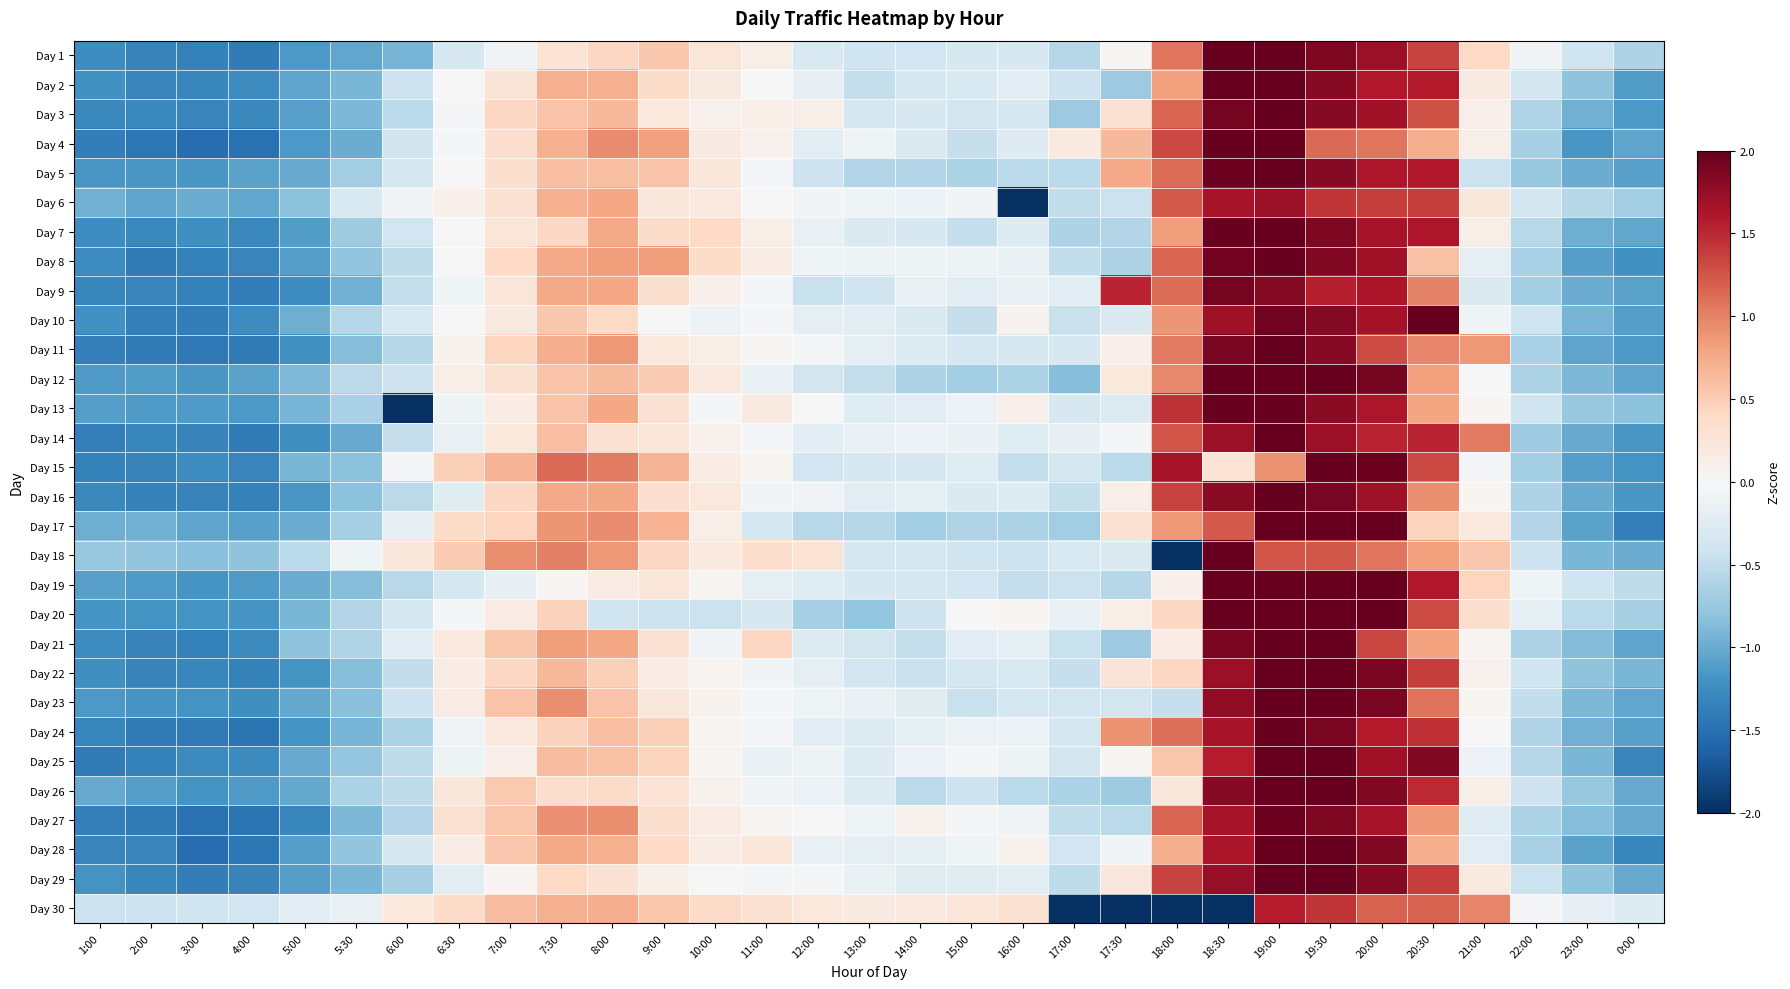

Reading left to right, transcribe all the data shown in this chart.

Day 1: 1:00=-1.2	2:00=-1.3	3:00=-1.4	4:00=-1.4	5:00=-1.1	5:30=-1.0	6:00=-0.9	6:30=-0.3	7:00=-0.1	7:30=0.3	8:00=0.4	9:00=0.5	10:00=0.2	11:00=0.1	12:00=-0.3	13:00=-0.4	14:00=-0.4	15:00=-0.3	16:00=-0.3	17:00=-0.6	17:30=0.0	18:00=1.1	18:30=2.0	19:00=2.0	19:30=1.9	20:00=1.7	20:30=1.4	21:00=0.4	22:00=-0.1	23:00=-0.4	0:00=-0.6
Day 2: 1:00=-1.2	2:00=-1.3	3:00=-1.3	4:00=-1.3	5:00=-1.1	5:30=-0.9	6:00=-0.4	6:30=0.0	7:00=0.3	7:30=0.7	8:00=0.7	9:00=0.4	10:00=0.2	11:00=-0.0	12:00=-0.2	13:00=-0.5	14:00=-0.3	15:00=-0.3	16:00=-0.2	17:00=-0.4	17:30=-0.7	18:00=0.8	18:30=2.0	19:00=2.0	19:30=1.8	20:00=1.6	20:30=1.6	21:00=0.2	22:00=-0.4	23:00=-0.8	0:00=-1.1
Day 3: 1:00=-1.3	2:00=-1.3	3:00=-1.3	4:00=-1.3	5:00=-1.1	5:30=-0.9	6:00=-0.5	6:30=-0.0	7:00=0.4	7:30=0.6	8:00=0.6	9:00=0.2	10:00=0.1	11:00=0.1	12:00=0.1	13:00=-0.4	14:00=-0.3	15:00=-0.4	16:00=-0.4	17:00=-0.7	17:30=0.3	18:00=1.2	18:30=1.9	19:00=2.0	19:30=1.8	20:00=1.7	20:30=1.3	21:00=0.1	22:00=-0.6	23:00=-1.0	0:00=-1.1
Day 4: 1:00=-1.4	2:00=-1.4	3:00=-1.5	4:00=-1.5	5:00=-1.1	5:30=-1.0	6:00=-0.4	6:30=-0.0	7:00=0.3	7:30=0.7	8:00=0.9	9:00=0.8	10:00=0.2	11:00=0.1	12:00=-0.2	13:00=-0.1	14:00=-0.3	15:00=-0.5	16:00=-0.3	17:00=0.2	17:30=0.7	18:00=1.3	18:30=2.0	19:00=2.0	19:30=1.1	20:00=1.1	20:30=0.7	21:00=0.1	22:00=-0.7	23:00=-1.2	0:00=-1.1
Day 5: 1:00=-1.2	2:00=-1.2	3:00=-1.2	4:00=-1.1	5:00=-1.0	5:30=-0.7	6:00=-0.3	6:30=-0.0	7:00=0.3	7:30=0.6	8:00=0.6	9:00=0.6	10:00=0.2	11:00=-0.0	12:00=-0.4	13:00=-0.6	14:00=-0.6	15:00=-0.6	16:00=-0.5	17:00=-0.5	17:30=0.8	18:00=1.1	18:30=2.0	19:00=2.0	19:30=1.8	20:00=1.6	20:30=1.6	21:00=-0.4	22:00=-0.8	23:00=-1.0	0:00=-1.1
Day 6: 1:00=-1.0	2:00=-1.1	3:00=-1.0	4:00=-1.0	5:00=-0.8	5:30=-0.3	6:00=-0.1	6:30=0.1	7:00=0.3	7:30=0.7	8:00=0.8	9:00=0.2	10:00=0.2	11:00=0.0	12:00=-0.1	13:00=-0.1	14:00=-0.1	15:00=-0.1	16:00=-2.0	17:00=-0.5	17:30=-0.4	18:00=1.2	18:30=1.6	19:00=1.7	19:30=1.4	20:00=1.4	20:30=1.4	21:00=0.2	22:00=-0.4	23:00=-0.6	0:00=-0.7
Day 7: 1:00=-1.2	2:00=-1.3	3:00=-1.2	4:00=-1.3	5:00=-1.1	5:30=-0.7	6:00=-0.4	6:30=0.0	7:00=0.2	7:30=0.4	8:00=0.8	9:00=0.4	10:00=0.4	11:00=0.1	12:00=-0.1	13:00=-0.3	14:00=-0.3	15:00=-0.5	16:00=-0.3	17:00=-0.6	17:30=-0.6	18:00=0.8	18:30=2.0	19:00=2.0	19:30=1.9	20:00=1.7	20:30=1.6	21:00=0.1	22:00=-0.6	23:00=-1.0	0:00=-1.0
Day 8: 1:00=-1.3	2:00=-1.4	3:00=-1.4	4:00=-1.3	5:00=-1.1	5:30=-0.8	6:00=-0.5	6:30=0.0	7:00=0.4	7:30=0.8	8:00=0.8	9:00=0.8	10:00=0.4	11:00=0.1	12:00=-0.1	13:00=-0.1	14:00=-0.1	15:00=-0.1	16:00=-0.1	17:00=-0.5	17:30=-0.6	18:00=1.2	18:30=1.9	19:00=2.0	19:30=1.8	20:00=1.7	20:30=0.6	21:00=-0.2	22:00=-0.7	23:00=-1.1	0:00=-1.2
Day 9: 1:00=-1.3	2:00=-1.3	3:00=-1.3	4:00=-1.4	5:00=-1.2	5:30=-1.0	6:00=-0.5	6:30=-0.1	7:00=0.2	7:30=0.8	8:00=0.8	9:00=0.3	10:00=0.1	11:00=-0.0	12:00=-0.4	13:00=-0.4	14:00=-0.1	15:00=-0.2	16:00=-0.1	17:00=-0.2	17:30=1.5	18:00=1.1	18:30=1.9	19:00=1.8	19:30=1.5	20:00=1.6	20:30=1.0	21:00=-0.3	22:00=-0.7	23:00=-1.0	0:00=-1.1
Day 10: 1:00=-1.2	2:00=-1.4	3:00=-1.4	4:00=-1.3	5:00=-1.0	5:30=-0.6	6:00=-0.3	6:30=-0.0	7:00=0.2	7:30=0.5	8:00=0.4	9:00=-0.0	10:00=-0.1	11:00=-0.0	12:00=-0.2	13:00=-0.2	14:00=-0.3	15:00=-0.5	16:00=0.1	17:00=-0.4	17:30=-0.3	18:00=0.9	18:30=1.7	19:00=1.9	19:30=1.8	20:00=1.7	20:30=2.0	21:00=-0.1	22:00=-0.4	23:00=-0.9	0:00=-1.1
Day 11: 1:00=-1.4	2:00=-1.4	3:00=-1.4	4:00=-1.4	5:00=-1.2	5:30=-0.8	6:00=-0.6	6:30=0.1	7:00=0.4	7:30=0.7	8:00=0.9	9:00=0.2	10:00=0.1	11:00=0.0	12:00=-0.0	13:00=-0.2	14:00=-0.3	15:00=-0.3	16:00=-0.3	17:00=-0.3	17:30=0.1	18:00=1.0	18:30=1.9	19:00=2.0	19:30=1.8	20:00=1.3	20:30=1.0	21:00=0.9	22:00=-0.6	23:00=-1.0	0:00=-1.2
Day 12: 1:00=-1.1	2:00=-1.1	3:00=-1.2	4:00=-1.1	5:00=-0.9	5:30=-0.5	6:00=-0.4	6:30=0.1	7:00=0.3	7:30=0.6	8:00=0.6	9:00=0.5	10:00=0.2	11:00=-0.1	12:00=-0.4	13:00=-0.5	14:00=-0.6	15:00=-0.7	16:00=-0.6	17:00=-0.8	17:30=0.2	18:00=1.0	18:30=2.0	19:00=2.0	19:30=2.0	20:00=1.9	20:30=0.8	21:00=0.0	22:00=-0.6	23:00=-0.9	0:00=-1.0
Day 13: 1:00=-1.1	2:00=-1.1	3:00=-1.1	4:00=-1.1	5:00=-0.9	5:30=-0.6	6:00=-2.0	6:30=-0.1	7:00=0.2	7:30=0.6	8:00=0.8	9:00=0.3	10:00=-0.0	11:00=0.2	12:00=0.0	13:00=-0.2	14:00=-0.2	15:00=-0.1	16:00=0.1	17:00=-0.3	17:30=-0.3	18:00=1.4	18:30=2.0	19:00=2.0	19:30=1.8	20:00=1.6	20:30=0.8	21:00=0.0	22:00=-0.4	23:00=-0.8	0:00=-0.8
Day 14: 1:00=-1.4	2:00=-1.3	3:00=-1.3	4:00=-1.4	5:00=-1.2	5:30=-1.0	6:00=-0.5	6:30=-0.1	7:00=0.2	7:30=0.6	8:00=0.3	9:00=0.2	10:00=0.1	11:00=-0.0	12:00=-0.2	13:00=-0.1	14:00=-0.1	15:00=-0.1	16:00=-0.2	17:00=-0.2	17:30=-0.0	18:00=1.3	18:30=1.7	19:00=2.0	19:30=1.7	20:00=1.5	20:30=1.5	21:00=1.0	22:00=-0.7	23:00=-1.0	0:00=-1.2
Day 15: 1:00=-1.3	2:00=-1.3	3:00=-1.3	4:00=-1.3	5:00=-0.9	5:30=-0.8	6:00=-0.0	6:30=0.5	7:00=0.7	7:30=1.1	8:00=1.0	9:00=0.7	10:00=0.2	11:00=0.0	12:00=-0.4	13:00=-0.3	14:00=-0.3	15:00=-0.2	16:00=-0.5	17:00=-0.3	17:30=-0.5	18:00=1.6	18:30=0.3	19:00=0.9	19:30=2.0	20:00=2.0	20:30=1.3	21:00=-0.0	22:00=-0.7	23:00=-1.1	0:00=-1.2
Day 16: 1:00=-1.3	2:00=-1.3	3:00=-1.3	4:00=-1.4	5:00=-1.2	5:30=-0.8	6:00=-0.5	6:30=-0.2	7:00=0.4	7:30=0.8	8:00=0.8	9:00=0.3	10:00=0.2	11:00=-0.1	12:00=-0.1	13:00=-0.2	14:00=-0.2	15:00=-0.3	16:00=-0.3	17:00=-0.5	17:30=0.1	18:00=1.4	18:30=1.8	19:00=2.0	19:30=1.9	20:00=1.7	20:30=0.9	21:00=0.0	22:00=-0.6	23:00=-1.0	0:00=-1.2
Day 17: 1:00=-1.0	2:00=-1.0	3:00=-1.1	4:00=-1.1	5:00=-1.0	5:30=-0.7	6:00=-0.2	6:30=0.4	7:00=0.4	7:30=0.9	8:00=0.9	9:00=0.7	10:00=0.1	11:00=-0.4	12:00=-0.5	13:00=-0.6	14:00=-0.7	15:00=-0.6	16:00=-0.6	17:00=-0.7	17:30=0.3	18:00=0.9	18:30=1.2	19:00=2.0	19:30=2.0	20:00=2.0	20:30=0.4	21:00=0.2	22:00=-0.6	23:00=-1.1	0:00=-1.4
Day 18: 1:00=-0.8	2:00=-0.8	3:00=-0.8	4:00=-0.8	5:00=-0.5	5:30=-0.1	6:00=0.2	6:30=0.5	7:00=0.9	7:30=1.0	8:00=0.9	9:00=0.4	10:00=0.2	11:00=0.3	12:00=0.3	13:00=-0.3	14:00=-0.3	15:00=-0.4	16:00=-0.4	17:00=-0.3	17:30=-0.3	18:00=-2.0	18:30=2.0	19:00=1.3	19:30=1.2	20:00=1.1	20:30=0.8	21:00=0.5	22:00=-0.4	23:00=-0.9	0:00=-1.0
Day 19: 1:00=-1.1	2:00=-1.1	3:00=-1.2	4:00=-1.1	5:00=-1.0	5:30=-0.9	6:00=-0.6	6:30=-0.4	7:00=-0.2	7:30=0.0	8:00=0.2	9:00=0.2	10:00=0.1	11:00=-0.2	12:00=-0.2	13:00=-0.3	14:00=-0.3	15:00=-0.4	16:00=-0.5	17:00=-0.4	17:30=-0.6	18:00=0.1	18:30=2.0	19:00=2.0	19:30=2.0	20:00=2.0	20:30=1.6	21:00=0.4	22:00=-0.1	23:00=-0.4	0:00=-0.5
Day 20: 1:00=-1.2	2:00=-1.2	3:00=-1.2	4:00=-1.2	5:00=-0.9	5:30=-0.6	6:00=-0.3	6:30=-0.0	7:00=0.2	7:30=0.5	8:00=-0.4	9:00=-0.4	10:00=-0.4	11:00=-0.3	12:00=-0.7	13:00=-0.8	14:00=-0.4	15:00=0.0	16:00=0.0	17:00=-0.1	17:30=0.1	18:00=0.4	18:30=2.0	19:00=2.0	19:30=2.0	20:00=2.0	20:30=1.3	21:00=0.3	22:00=-0.2	23:00=-0.5	0:00=-0.7
Day 21: 1:00=-1.3	2:00=-1.3	3:00=-1.4	4:00=-1.3	5:00=-0.8	5:30=-0.6	6:00=-0.2	6:30=0.2	7:00=0.6	7:30=0.8	8:00=0.8	9:00=0.3	10:00=-0.0	11:00=0.4	12:00=-0.3	13:00=-0.4	14:00=-0.5	15:00=-0.2	16:00=-0.2	17:00=-0.5	17:30=-0.7	18:00=0.2	18:30=1.9	19:00=2.0	19:30=2.0	20:00=1.3	20:30=0.8	21:00=0.1	22:00=-0.6	23:00=-0.9	0:00=-1.1
Day 22: 1:00=-1.2	2:00=-1.3	3:00=-1.3	4:00=-1.3	5:00=-1.2	5:30=-0.9	6:00=-0.5	6:30=0.1	7:00=0.4	7:30=0.6	8:00=0.5	9:00=0.1	10:00=0.1	11:00=-0.0	12:00=-0.2	13:00=-0.4	14:00=-0.4	15:00=-0.3	16:00=-0.3	17:00=-0.5	17:30=0.3	18:00=0.4	18:30=1.7	19:00=2.0	19:30=2.0	20:00=1.9	20:30=1.4	21:00=0.1	22:00=-0.4	23:00=-0.8	0:00=-0.9
Day 23: 1:00=-1.1	2:00=-1.2	3:00=-1.2	4:00=-1.2	5:00=-1.0	5:30=-0.8	6:00=-0.4	6:30=0.2	7:00=0.6	7:30=0.9	8:00=0.6	9:00=0.2	10:00=0.1	11:00=-0.0	12:00=-0.1	13:00=-0.1	14:00=-0.2	15:00=-0.4	16:00=-0.4	17:00=-0.4	17:30=-0.4	18:00=-0.5	18:30=1.8	19:00=2.0	19:30=2.0	20:00=1.9	20:30=1.1	21:00=0.0	22:00=-0.5	23:00=-0.9	0:00=-1.0
Day 24: 1:00=-1.3	2:00=-1.4	3:00=-1.4	4:00=-1.5	5:00=-1.2	5:30=-0.9	6:00=-0.6	6:30=-0.1	7:00=0.2	7:30=0.5	8:00=0.6	9:00=0.5	10:00=0.1	11:00=-0.0	12:00=-0.2	13:00=-0.3	14:00=-0.2	15:00=-0.1	16:00=-0.1	17:00=-0.4	17:30=0.9	18:00=1.1	18:30=1.6	19:00=2.0	19:30=1.9	20:00=1.6	20:30=1.5	21:00=-0.0	22:00=-0.6	23:00=-1.0	0:00=-1.1
Day 25: 1:00=-1.4	2:00=-1.4	3:00=-1.3	4:00=-1.3	5:00=-1.0	5:30=-0.8	6:00=-0.5	6:30=-0.1	7:00=0.1	7:30=0.6	8:00=0.6	9:00=0.4	10:00=0.1	11:00=-0.1	12:00=-0.1	13:00=-0.3	14:00=-0.1	15:00=-0.0	16:00=-0.1	17:00=-0.4	17:30=0.0	18:00=0.6	18:30=1.6	19:00=2.0	19:30=2.0	20:00=1.7	20:30=1.9	21:00=-0.1	22:00=-0.6	23:00=-0.9	0:00=-1.3
Day 26: 1:00=-1.0	2:00=-1.1	3:00=-1.2	4:00=-1.1	5:00=-1.0	5:30=-0.6	6:00=-0.5	6:30=0.2	7:00=0.5	7:30=0.4	8:00=0.4	9:00=0.3	10:00=0.1	11:00=-0.1	12:00=-0.1	13:00=-0.3	14:00=-0.5	15:00=-0.4	16:00=-0.5	17:00=-0.6	17:30=-0.7	18:00=0.2	18:30=1.8	19:00=2.0	19:30=2.0	20:00=1.9	20:30=1.5	21:00=0.1	22:00=-0.4	23:00=-0.8	0:00=-1.0
Day 27: 1:00=-1.4	2:00=-1.4	3:00=-1.5	4:00=-1.5	5:00=-1.3	5:30=-0.9	6:00=-0.6	6:30=0.3	7:00=0.5	7:30=0.9	8:00=0.9	9:00=0.3	10:00=0.2	11:00=0.1	12:00=0.0	13:00=-0.1	14:00=0.1	15:00=-0.0	16:00=-0.0	17:00=-0.5	17:30=-0.5	18:00=1.2	18:30=1.7	19:00=2.0	19:30=1.9	20:00=1.7	20:30=0.9	21:00=-0.2	22:00=-0.6	23:00=-0.8	0:00=-1.0
Day 28: 1:00=-1.3	2:00=-1.3	3:00=-1.5	4:00=-1.5	5:00=-1.1	5:30=-0.8	6:00=-0.3	6:30=0.1	7:00=0.5	7:30=0.8	8:00=0.7	9:00=0.4	10:00=0.2	11:00=0.2	12:00=-0.2	13:00=-0.2	14:00=-0.2	15:00=-0.1	16:00=0.1	17:00=-0.4	17:30=-0.1	18:00=0.7	18:30=1.6	19:00=2.0	19:30=2.0	20:00=1.8	20:30=0.7	21:00=-0.2	22:00=-0.6	23:00=-1.1	0:00=-1.3
Day 29: 1:00=-1.2	2:00=-1.3	3:00=-1.4	4:00=-1.3	5:00=-1.1	5:30=-0.9	6:00=-0.7	6:30=-0.2	7:00=0.0	7:30=0.4	8:00=0.3	9:00=0.1	10:00=-0.0	11:00=-0.0	12:00=-0.0	13:00=-0.1	14:00=-0.2	15:00=-0.2	16:00=-0.2	17:00=-0.5	17:30=0.2	18:00=1.3	18:30=1.7	19:00=2.0	19:30=2.0	20:00=1.8	20:30=1.4	21:00=0.2	22:00=-0.4	23:00=-0.8	0:00=-1.0
Day 30: 1:00=-0.4	2:00=-0.4	3:00=-0.4	4:00=-0.4	5:00=-0.2	5:30=-0.2	6:00=0.2	6:30=0.4	7:00=0.6	7:30=0.7	8:00=0.7	9:00=0.5	10:00=0.4	11:00=0.3	12:00=0.2	13:00=0.2	14:00=0.2	15:00=0.2	16:00=0.3	17:00=-2.0	17:30=-2.0	18:00=-2.0	18:30=-2.0	19:00=1.6	19:30=1.4	20:00=1.2	20:30=1.2	21:00=1.0	22:00=-0.0	23:00=-0.2	0:00=-0.3